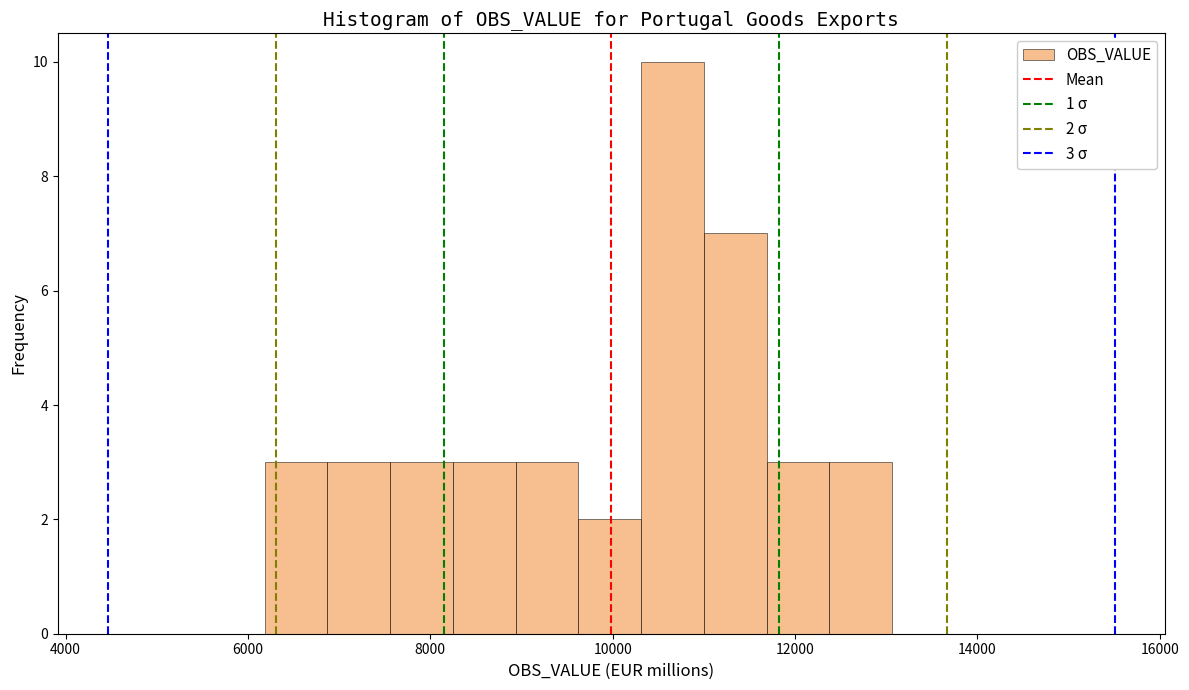

Around what value on the x-axis is the tallest bar? Give the approximate position of its centre, as read against the axis.

10600